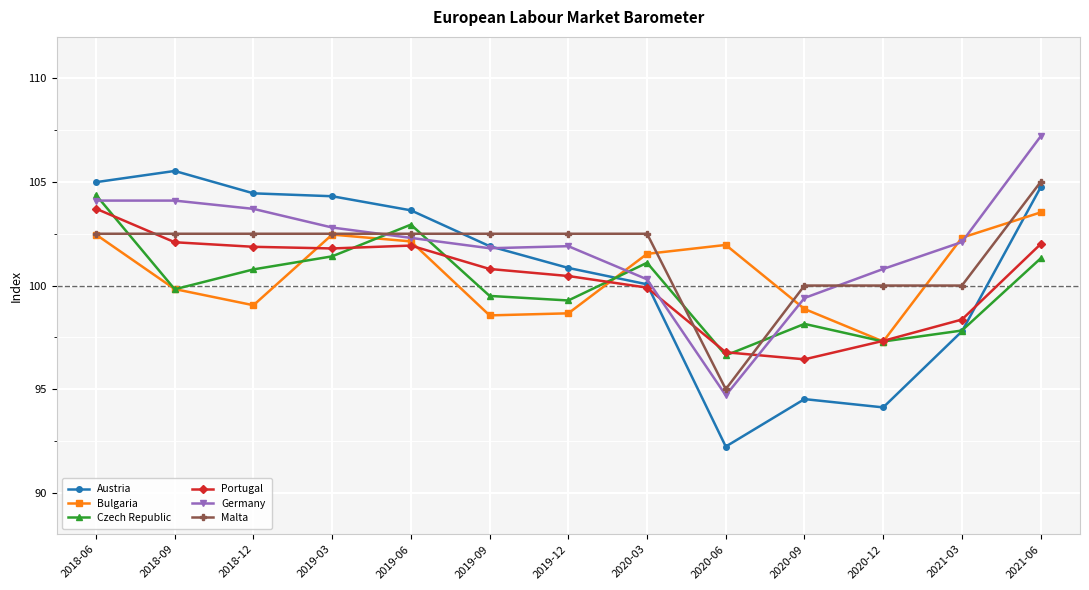

Where does the Czech Republic series first go above 99?

2018-06